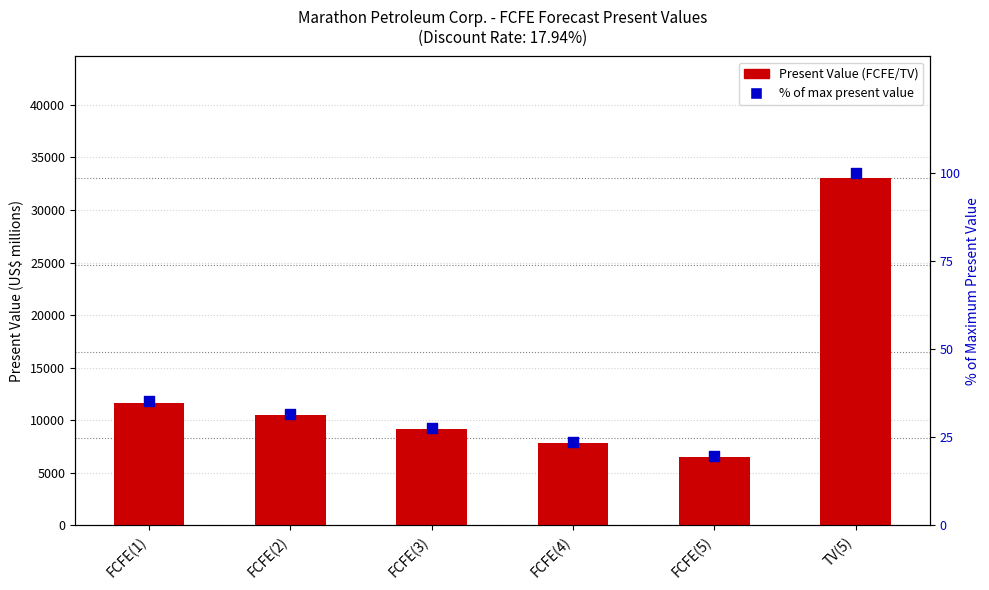

Which series reaches the minimum Y coordinate?

% of max present value